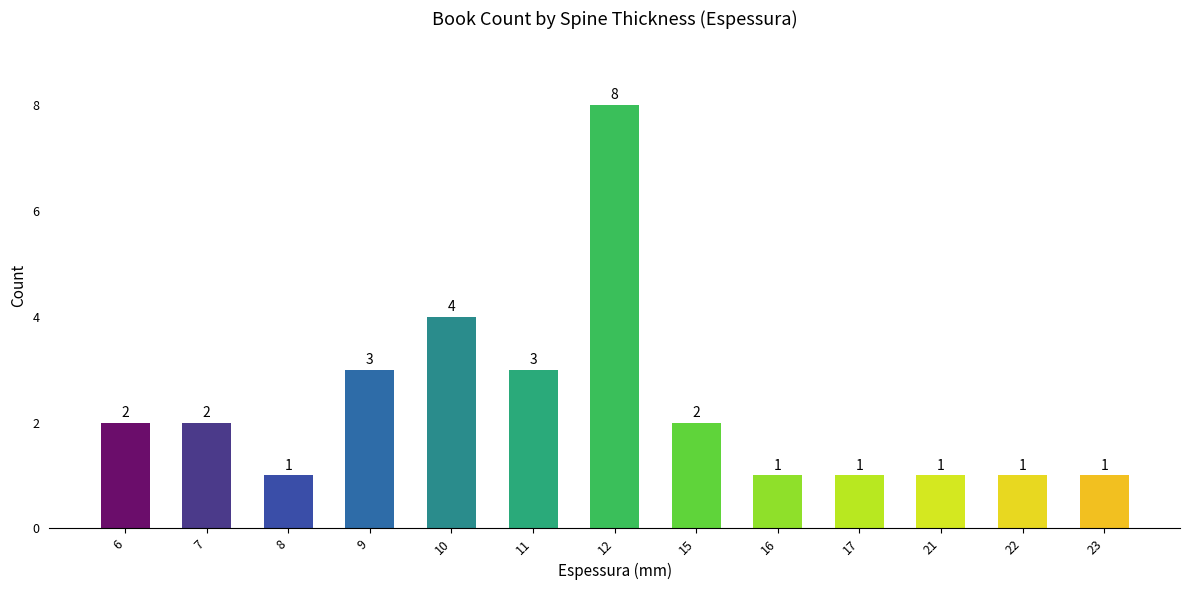

Does the chart contain any negative values?

No